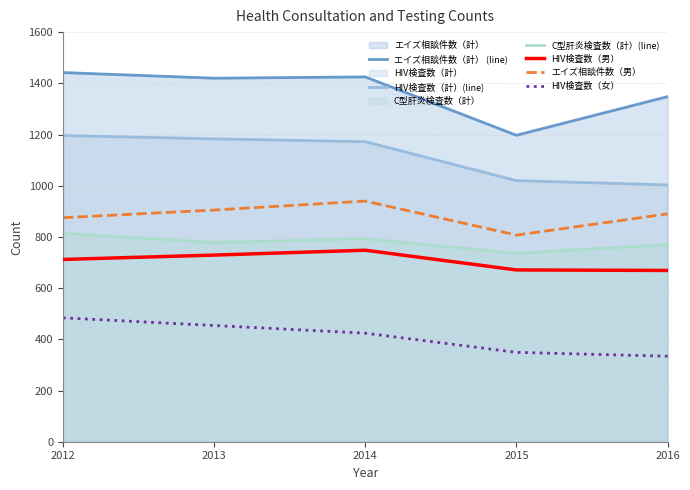

What is the value of the エイズ相談件数（計） (line) point at the 3rd from the left?

1425